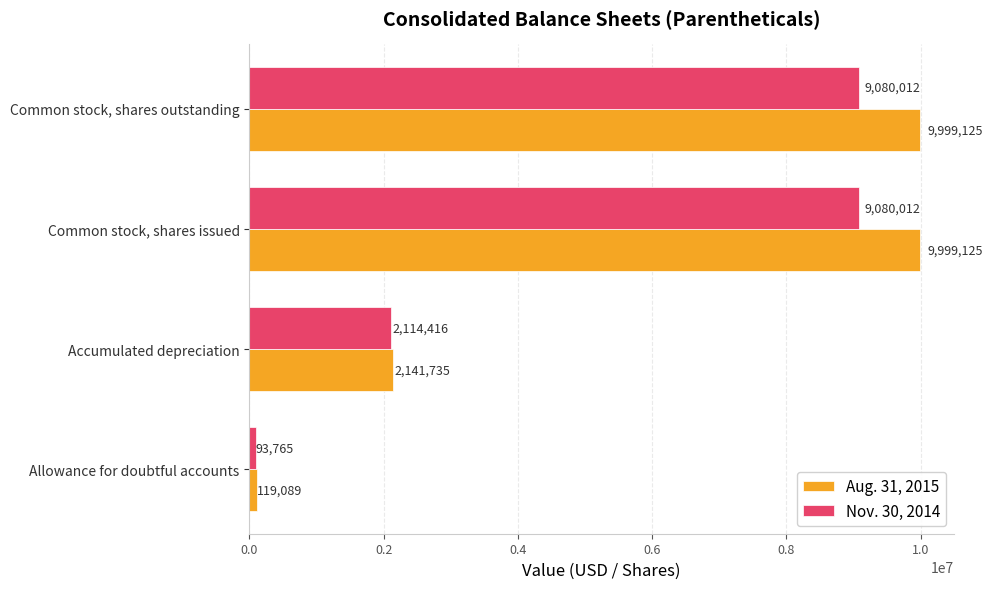

Is the value of Aug. 31, 2015 at Accumulated depreciation greater than the value of Nov. 30, 2014 at Common stock, shares issued?

No